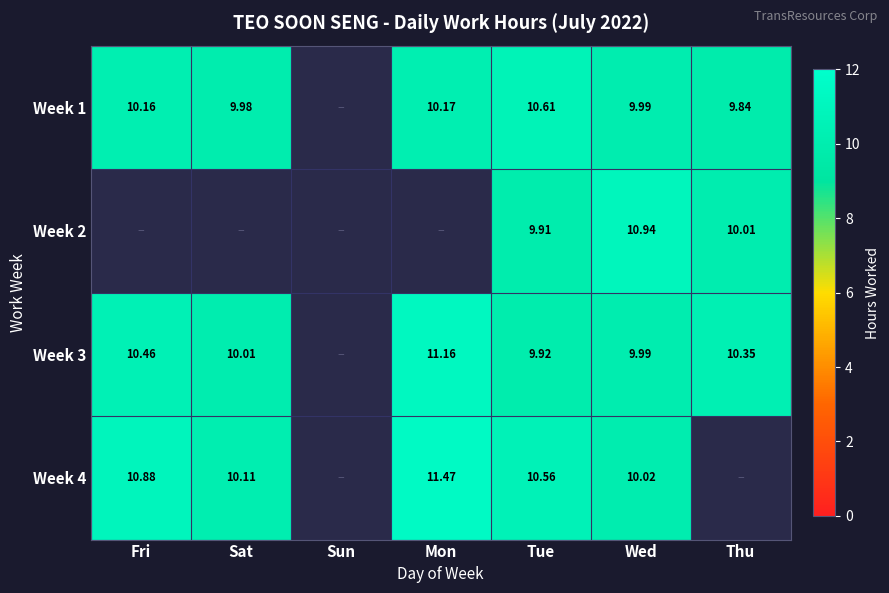

Is the value of Week 3 at Mon greater than the value of Week 1 at Thu?

Yes